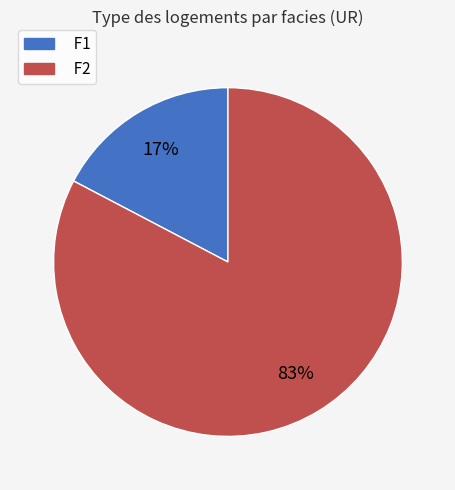

To the nearest percent, what is the combined percentage of F1 and F2?

100%